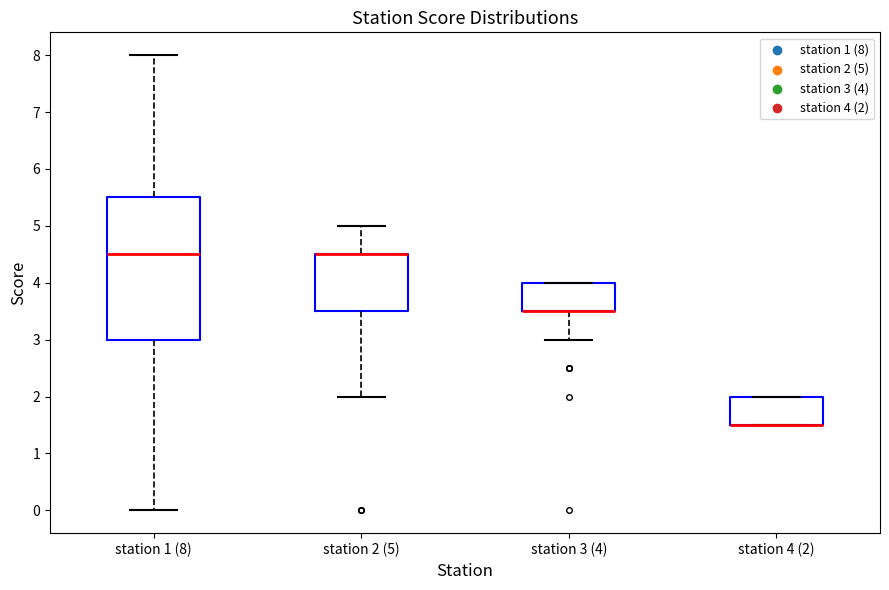

Reading left to right, read every box against the y-axis: the position of its median line, the range the box covers, and the ends of its whiskers. The values are not printed on the chart, so give them approximately, as read against the axis.

station 1 (8): median 4.5, box 3.0 to 5.5, whiskers 0.0 to 8.0
station 2 (5): median 4.5 (drawn on the box's upper edge), box 3.5 to 4.5, whiskers 2.0 to 5.0
station 3 (4): median 3.5 (drawn on the box's lower edge), box 3.5 to 4.0, whiskers 3.0 to 4.0
station 4 (2): median 1.5 (drawn on the box's lower edge), box 1.5 to 2.0, whiskers 1.5 to 2.0